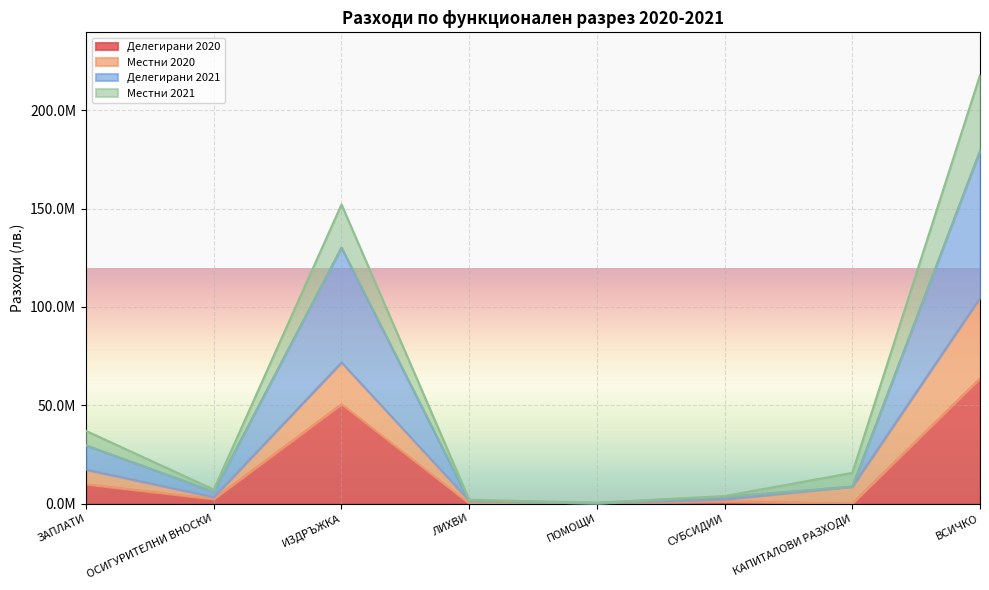

What is the label of the 1st point from the left?

ЗАПЛАТИ